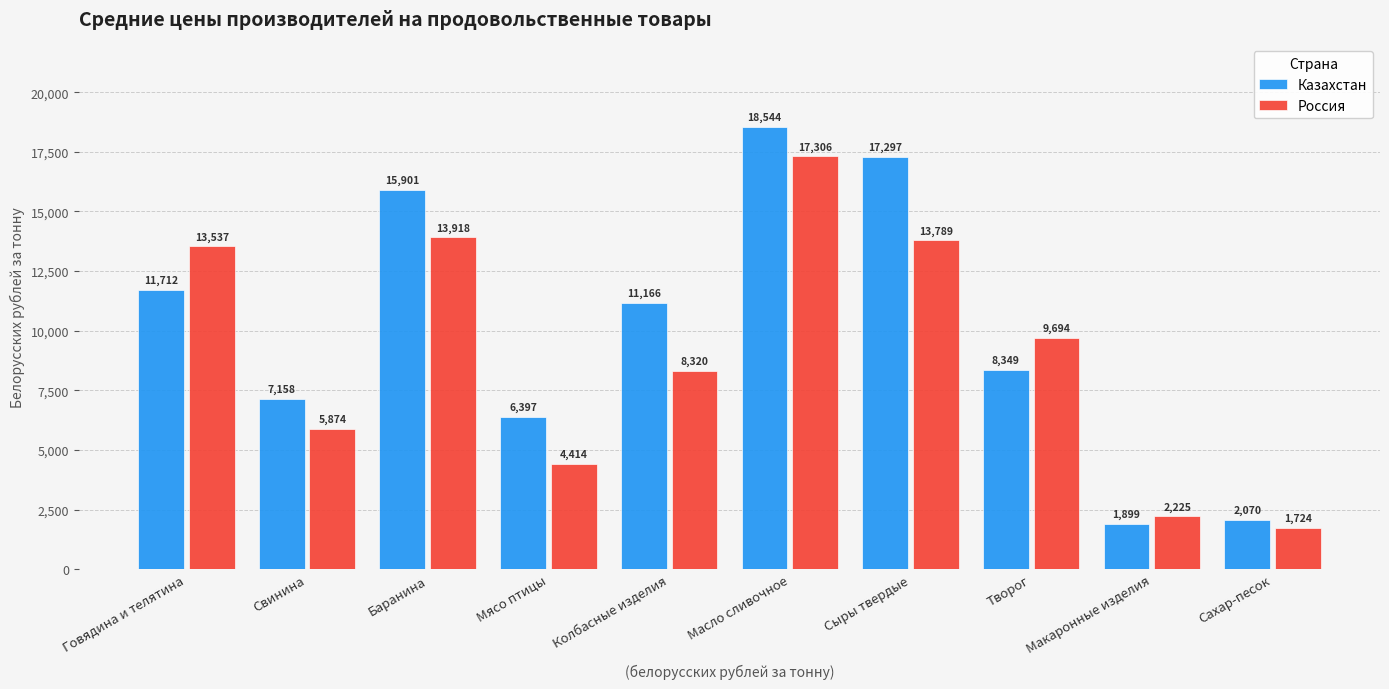

Which series has the widest spread of values?

Казахстан